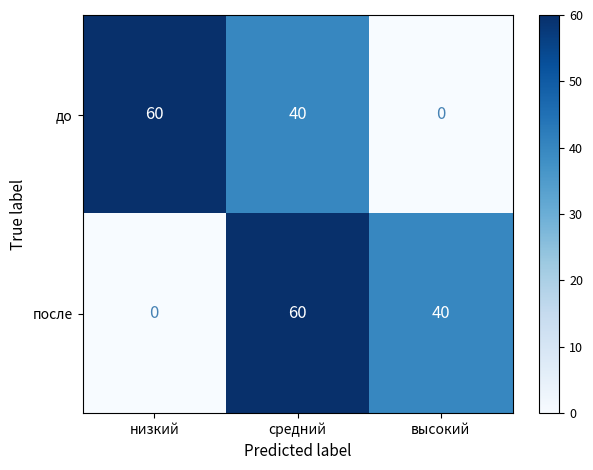

What is the total value across all series at средний?

100